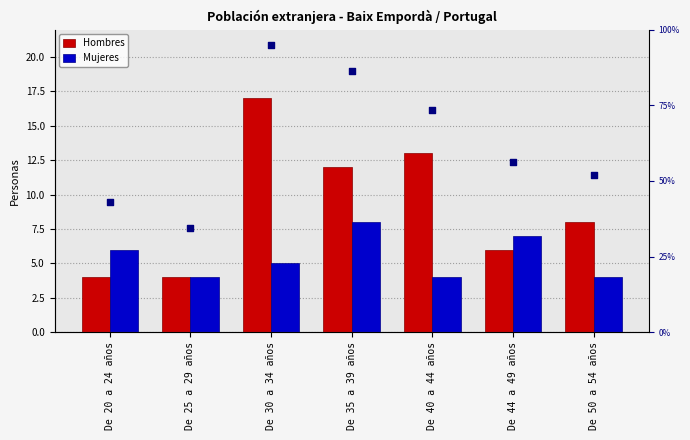

What is the total value across all series at De 35 a 39 años?

106.4